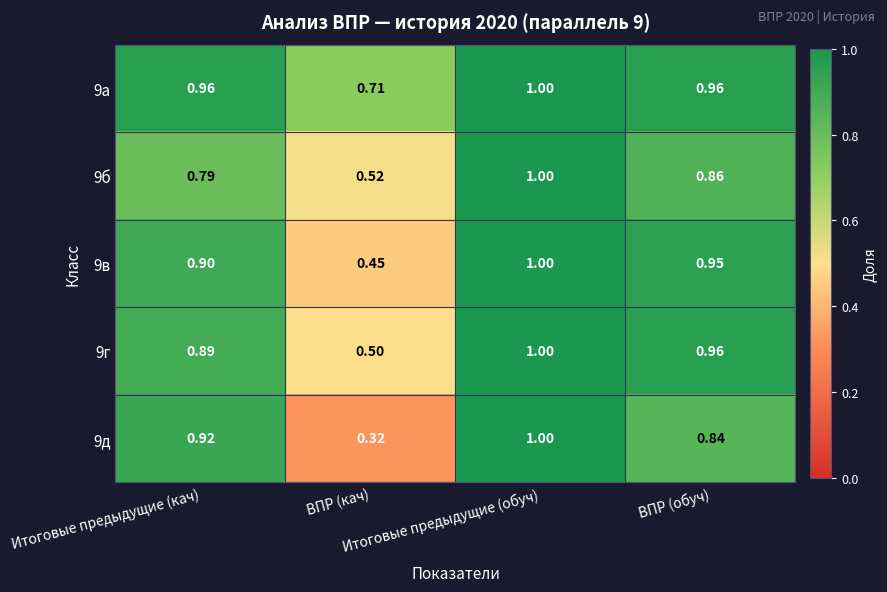

Count the number of data series in this chart.

5